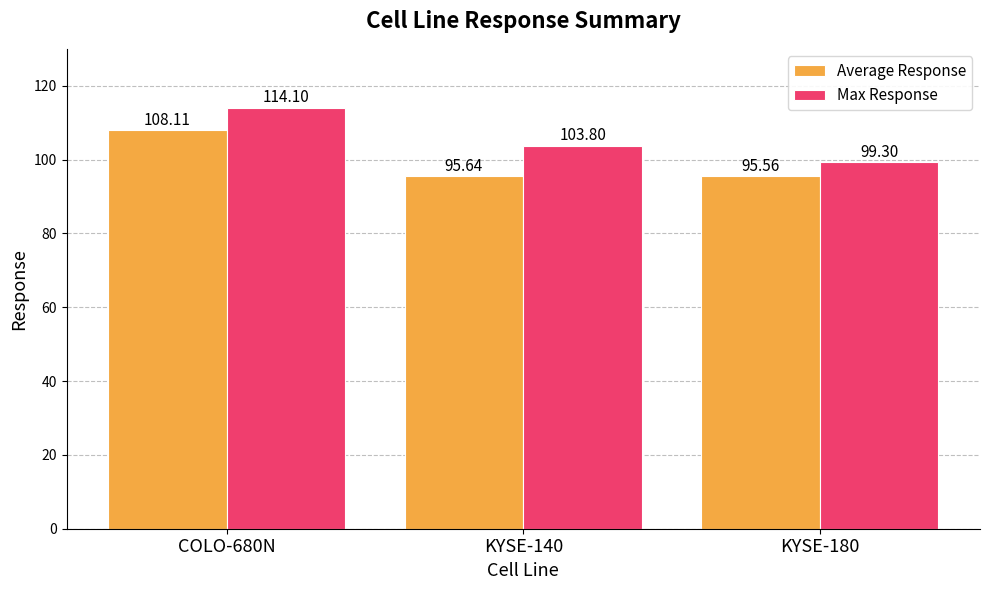

Reading right to left, list all the values displayed in this chart.

Average Response: 95.6	95.6	108.1
Max Response: 99.3	103.8	114.1